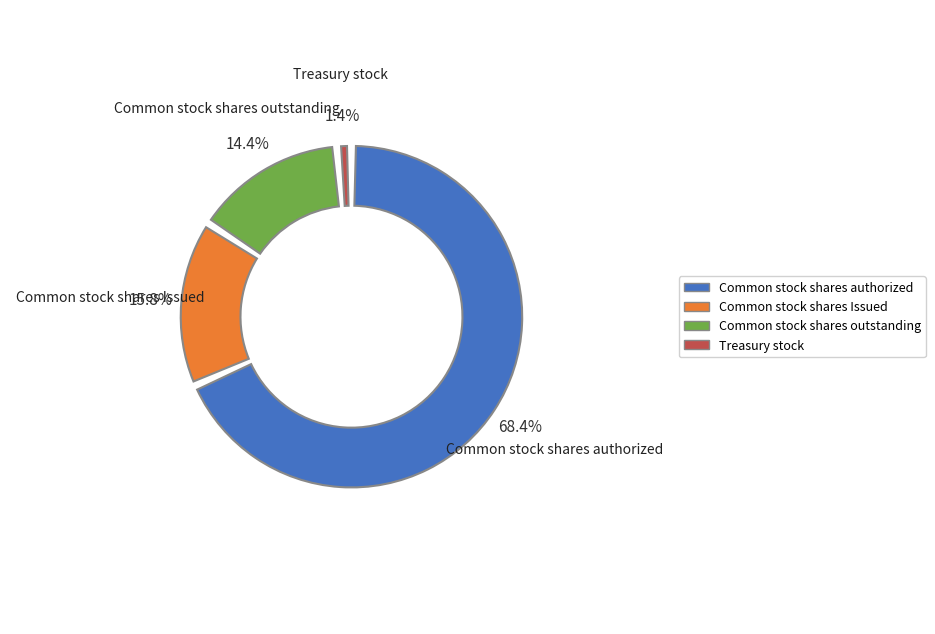

Is the sum of Common stock shares Issued and Treasury stock greater than half?

No